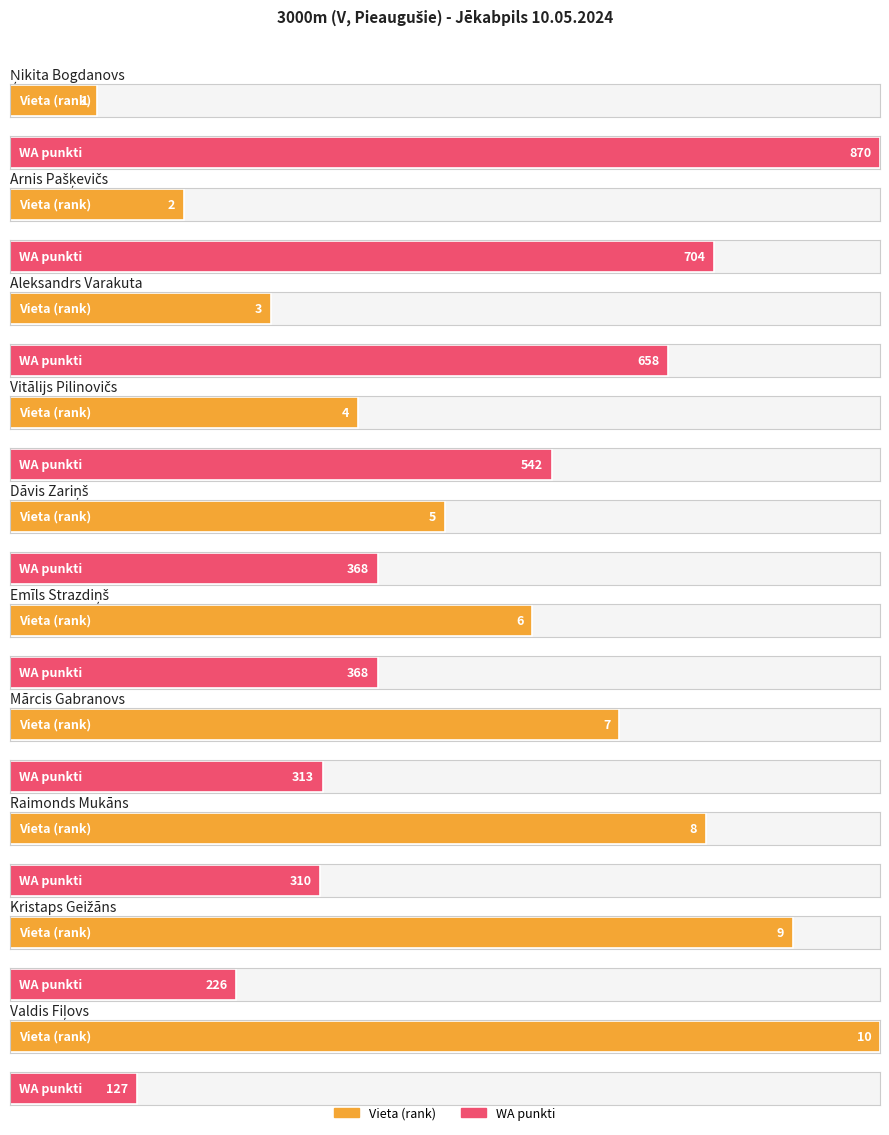

What position from the left is Vitālijs Pilinovičs?

4